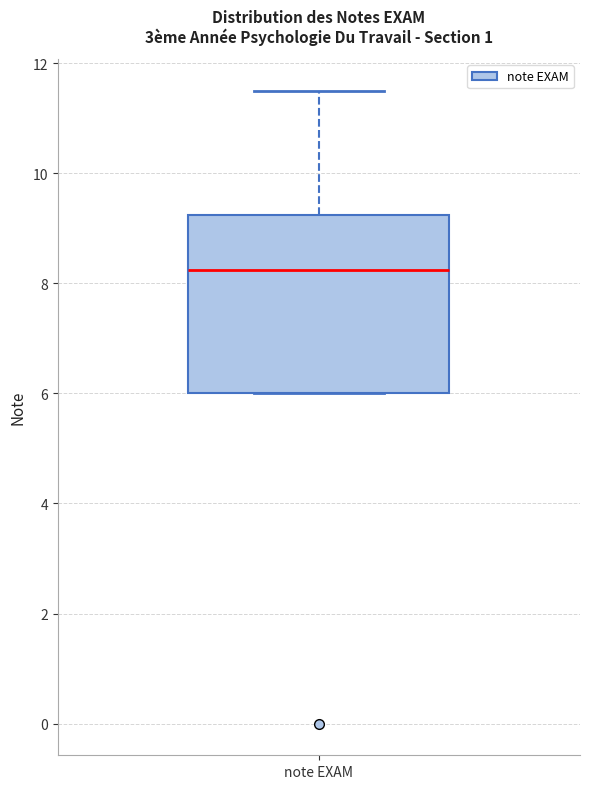

Read this box plot against the y-axis: the position of the median line, the range covered by the box, and the ends of both whiskers. The values are not printed on the chart, so give them approximately, as read against the axis.

median 8.2, box 6.0 to 9.2, whiskers 6.0 to 11.6